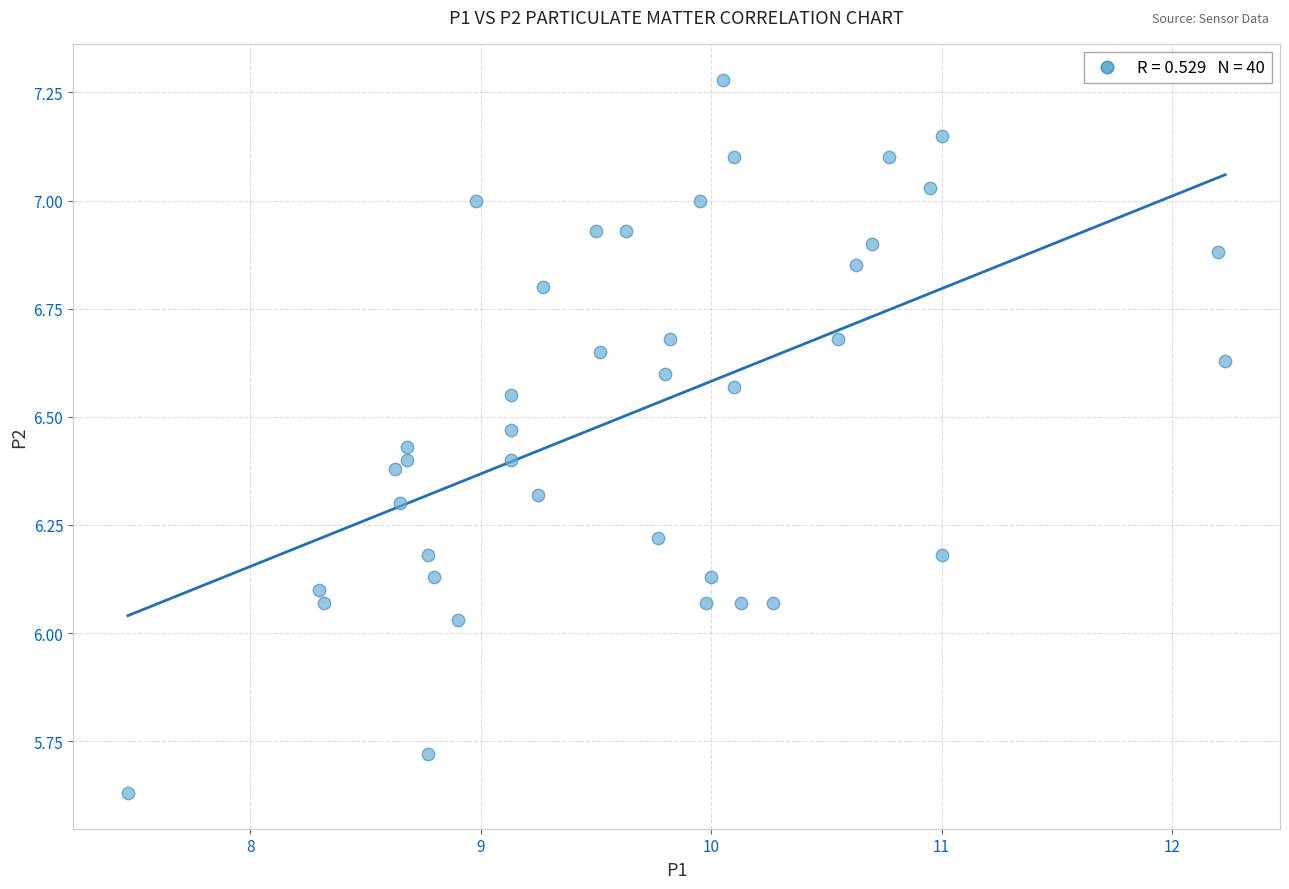

What is the range of X values (max minus min)?

4.8